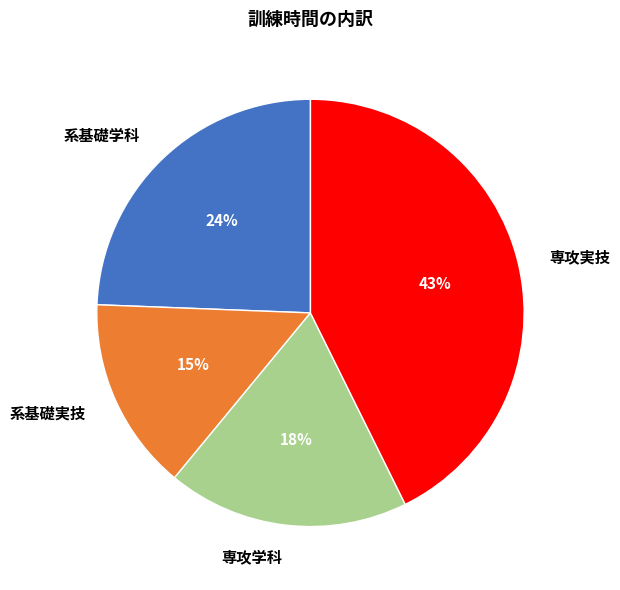

Does 専攻学科 account for over 50% of the chart?

No